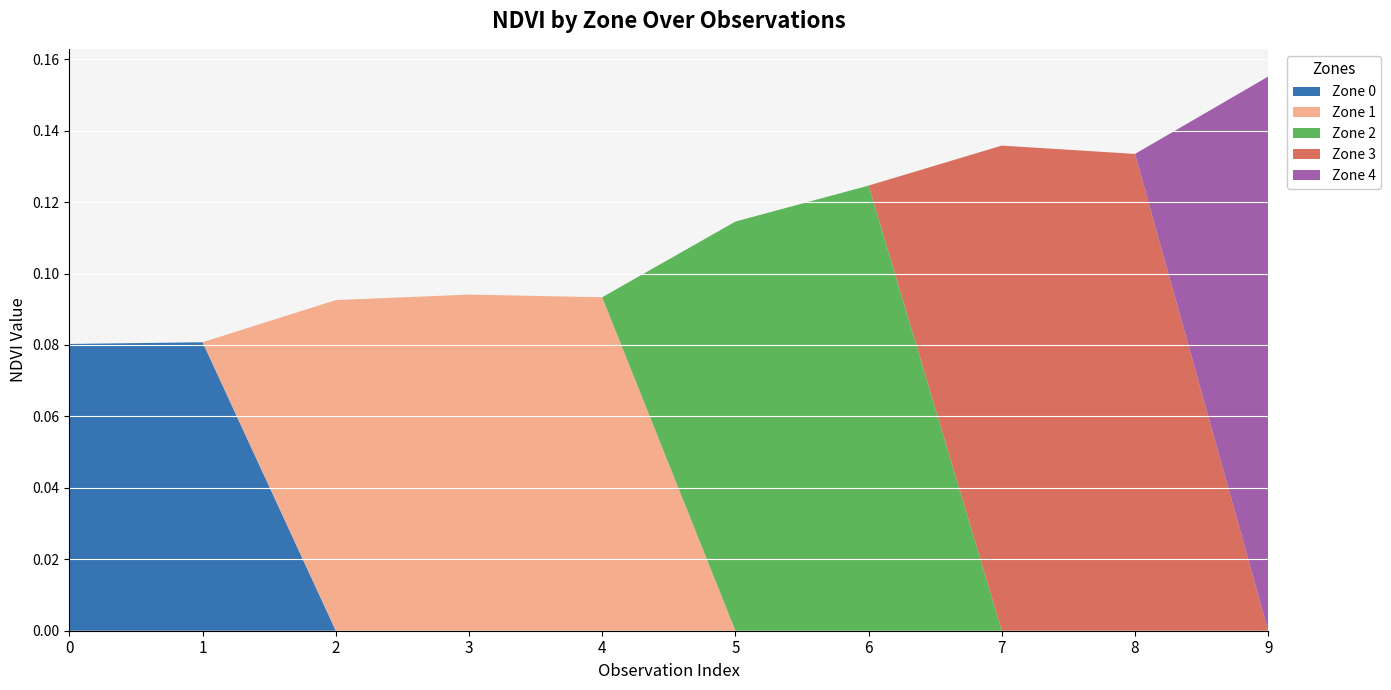

Reading right to left, list all the values displayed in this chart.

Zone 0: 0.0	0.0	0.0	0.0	0.0	0.0	0.0	0.0	0.1	0.1
Zone 1: 0.0	0.0	0.0	0.0	0.0	0.1	0.1	0.1	0.0	0.0
Zone 2: 0.0	0.0	0.0	0.1	0.1	0.0	0.0	0.0	0.0	0.0
Zone 3: 0.0	0.1	0.1	0.0	0.0	0.0	0.0	0.0	0.0	0.0
Zone 4: 0.2	0.0	0.0	0.0	0.0	0.0	0.0	0.0	0.0	0.0